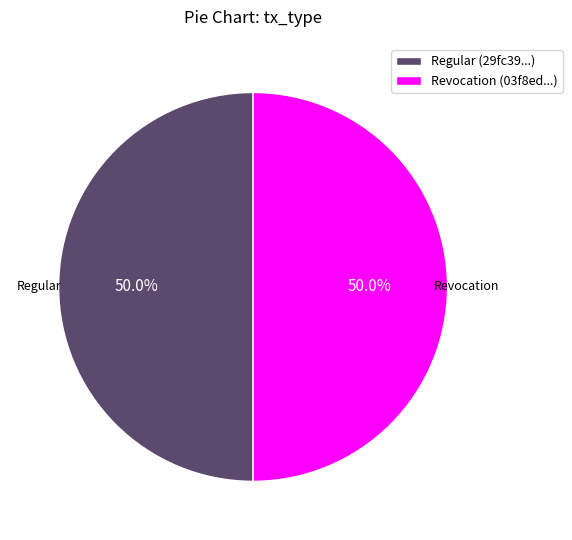

How many slices are in this pie chart?

2